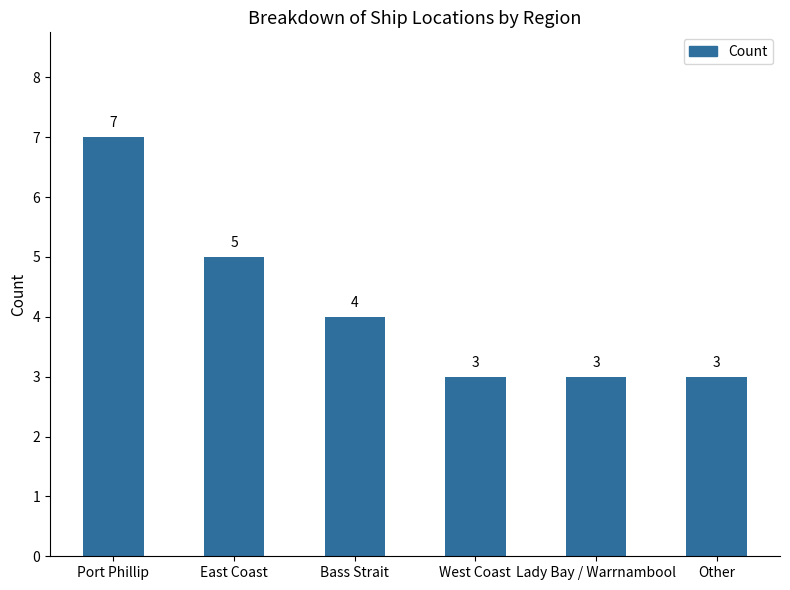

Reading right to left, what are all the values shown in this chart?

Other=3	Lady Bay / Warrnambool=3	West Coast=3	Bass Strait=4	East Coast=5	Port Phillip=7